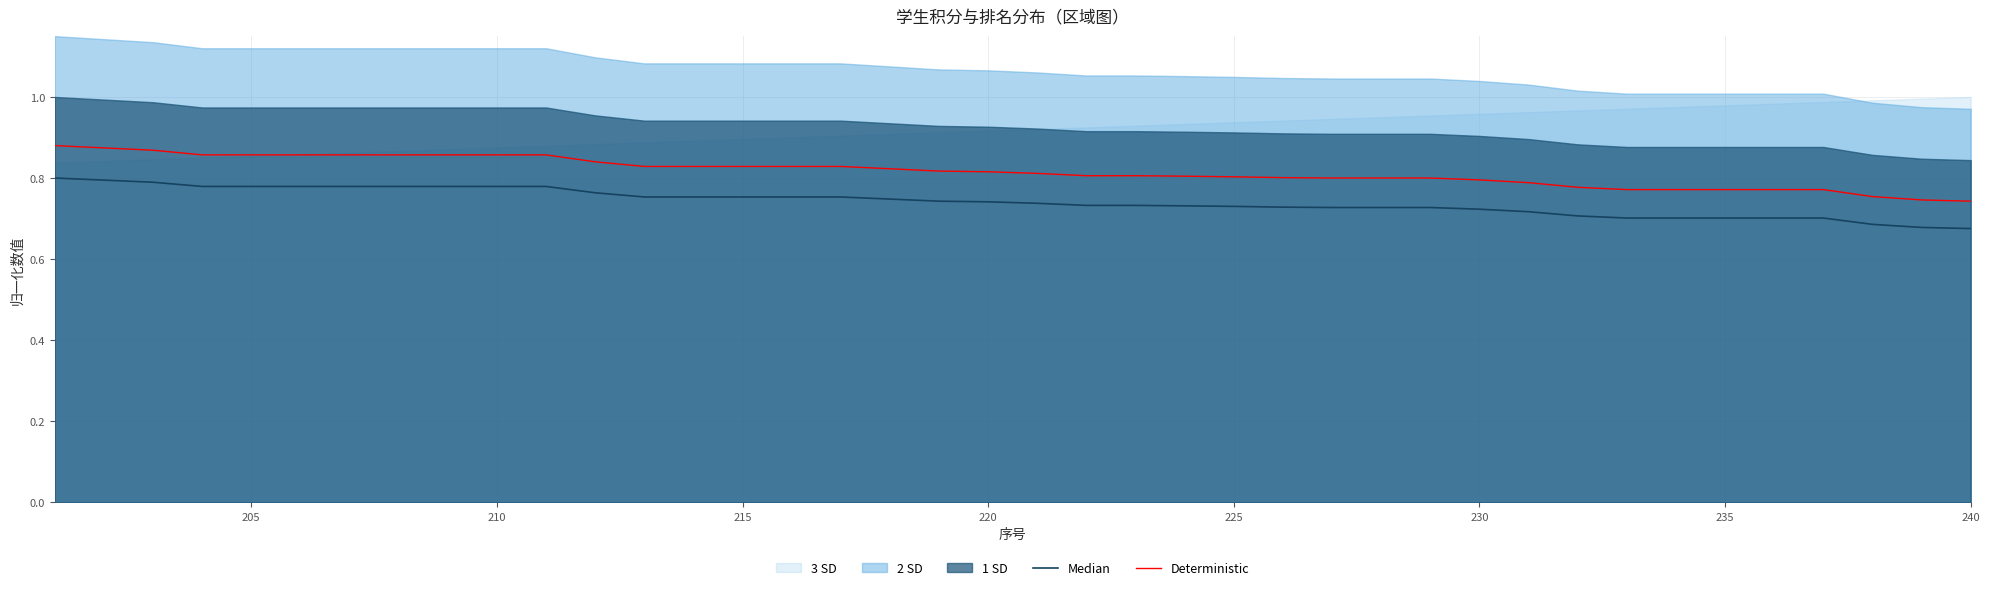

True or false: Deterministic and Median cross at least once.

False